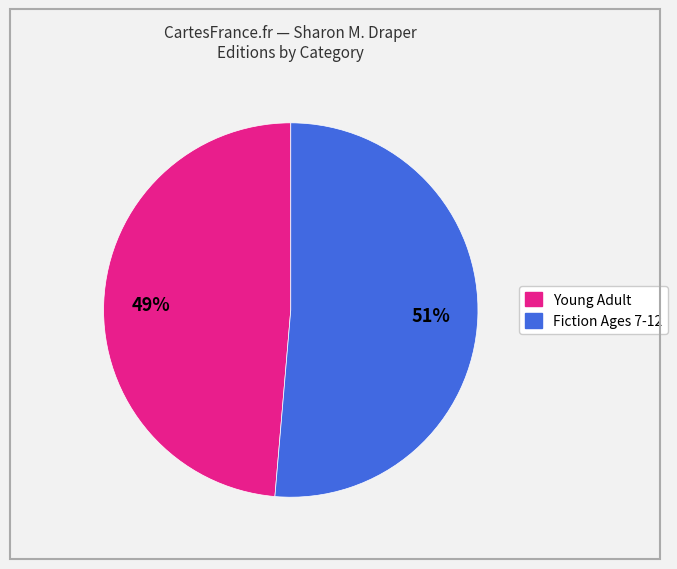

Is there any slice that represents more than half of the pie?

Yes